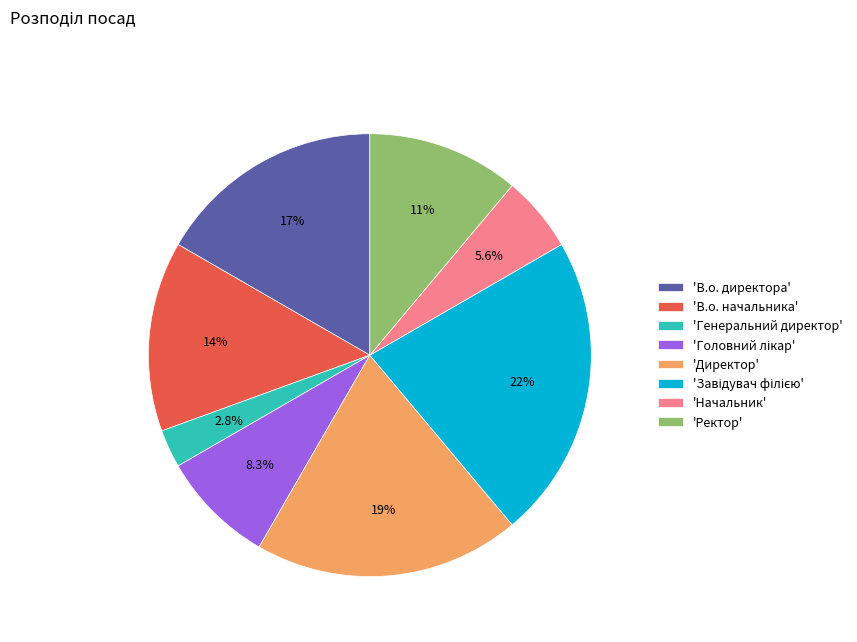

Which slice is the smallest?

'Генеральний директор'